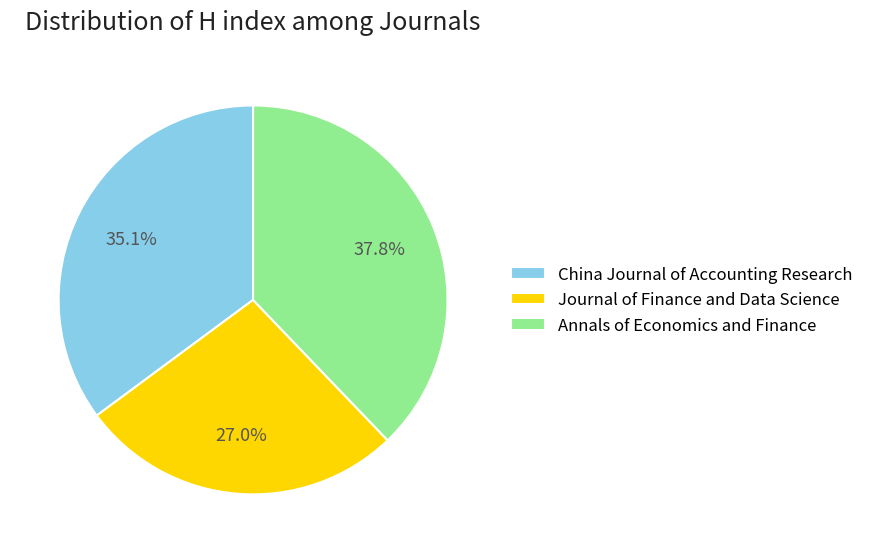

To the nearest percent, what percentage of the pie is Annals of Economics and Finance?

38%